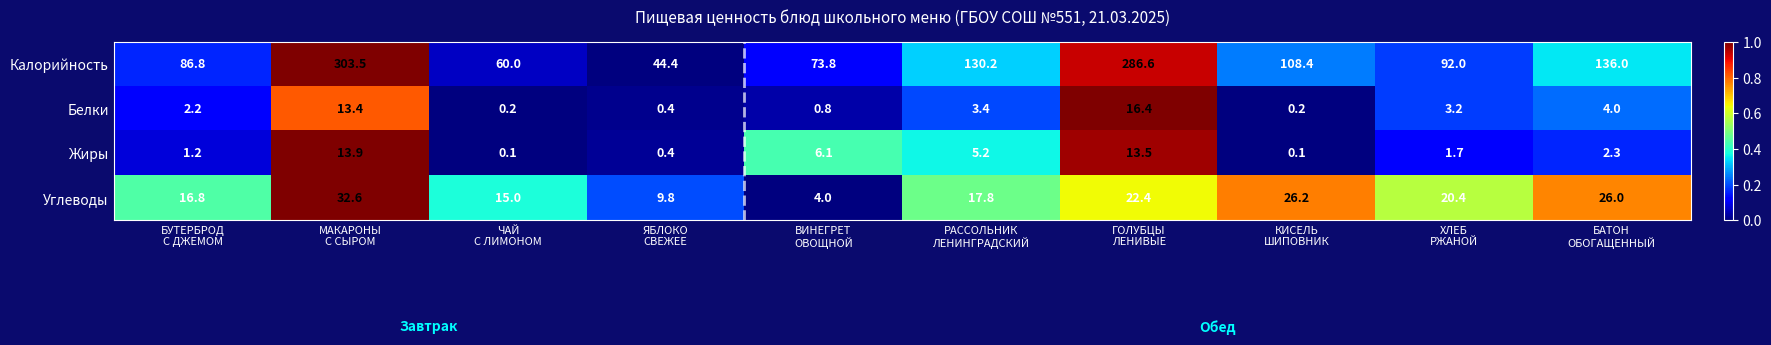

At how many categories does at least one series exceed 0?

10